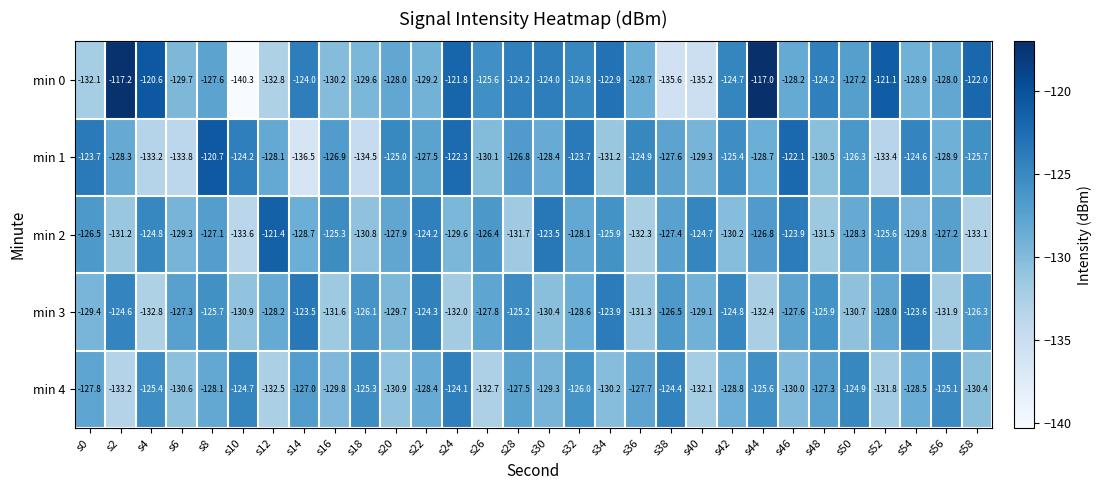

How many data points in min 0 are above -127?

14